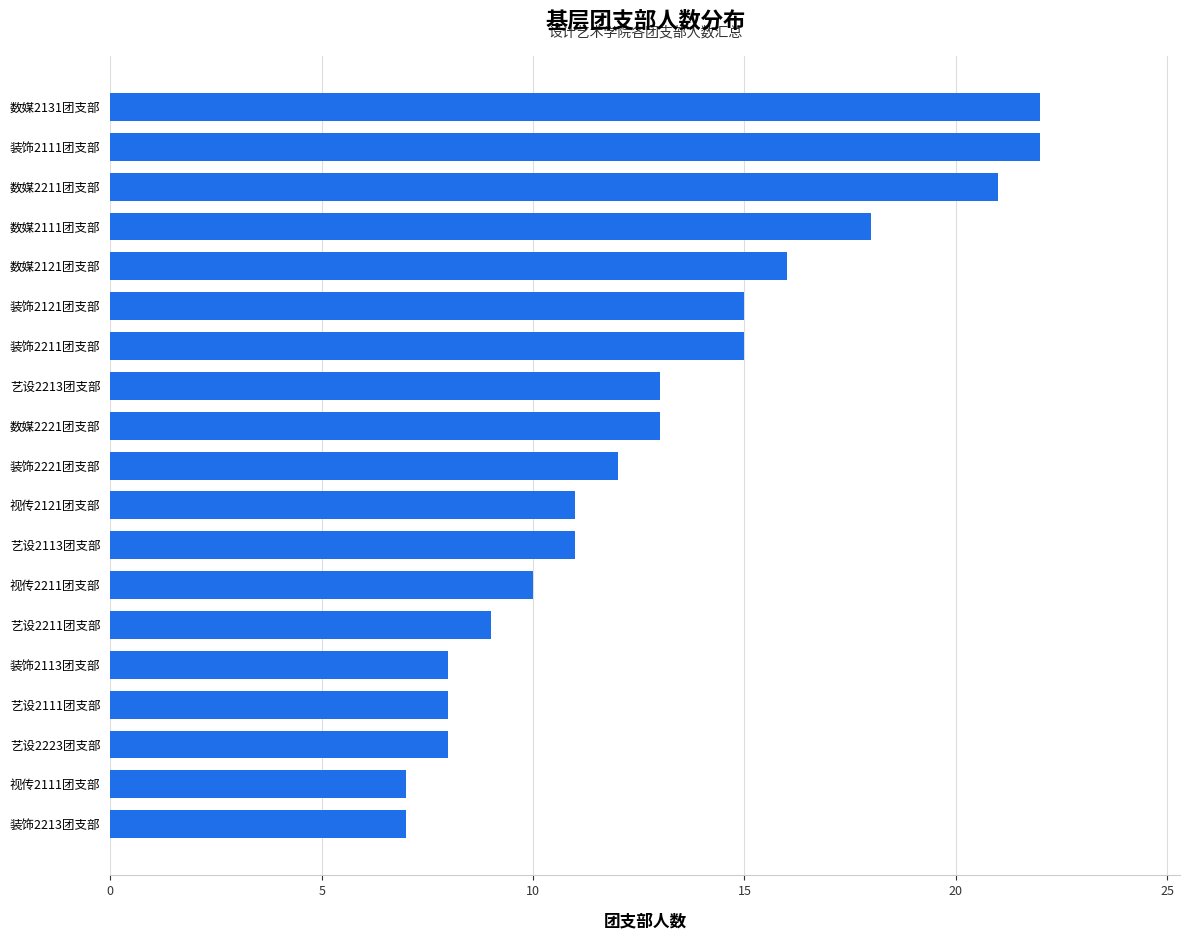

What is the smallest value displayed?

7